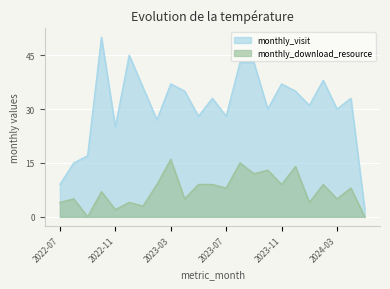

Between 2022-08 and 2023-02, which series saw the biggest shift?

monthly_visit